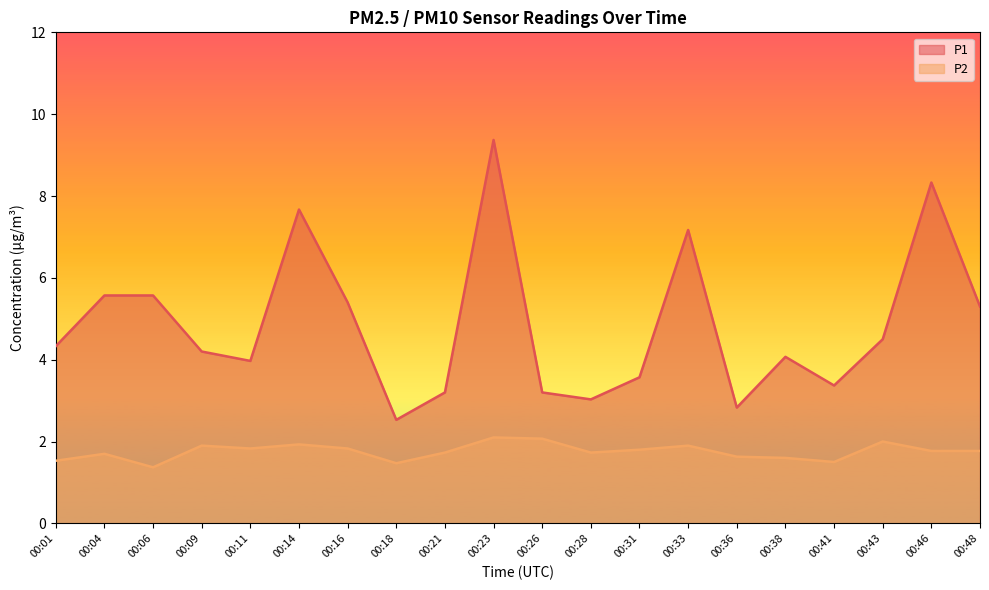

Which category has the lowest value in the P1 series?

00:18